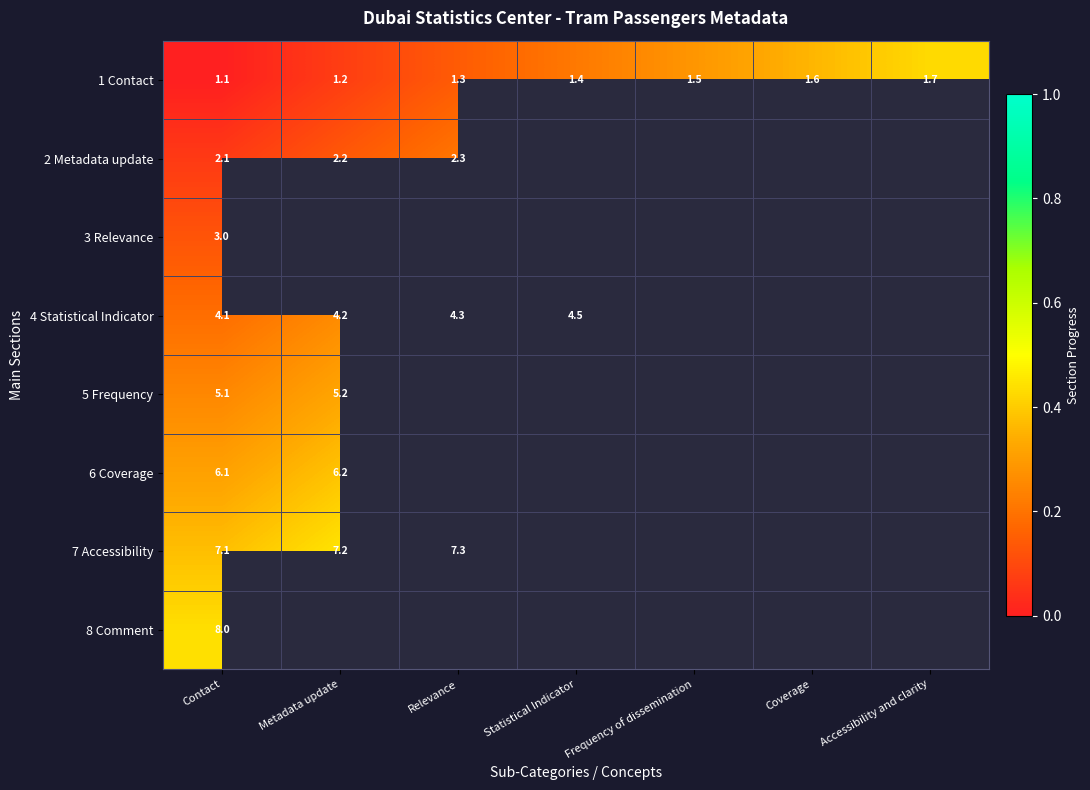

The value of 4 Statistical Indicator at Statistical Indicator is 0.2. True or false?

False